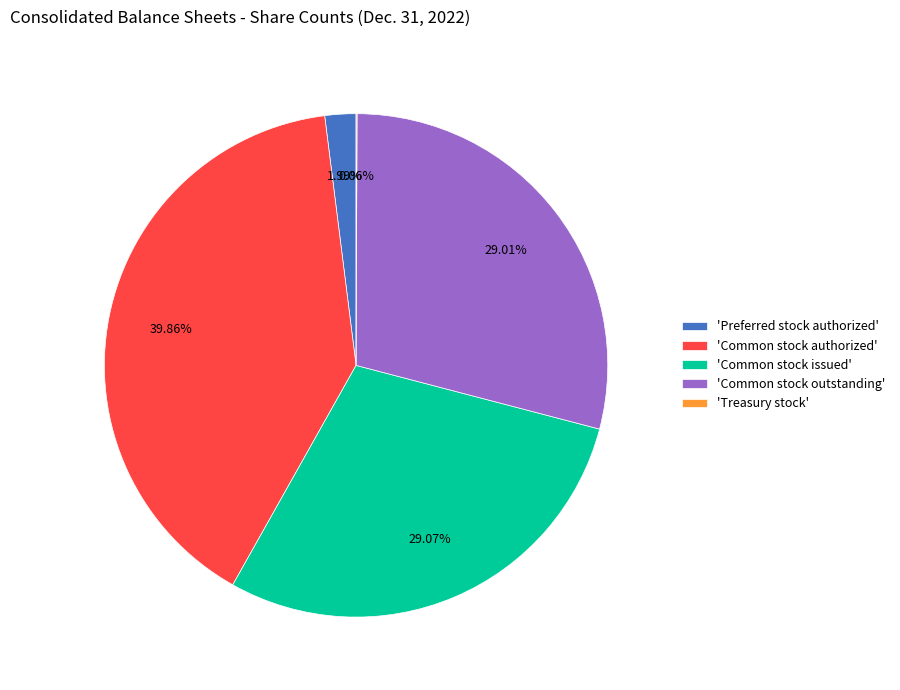

Which category has the biggest portion of the pie?

'Common stock authorized'